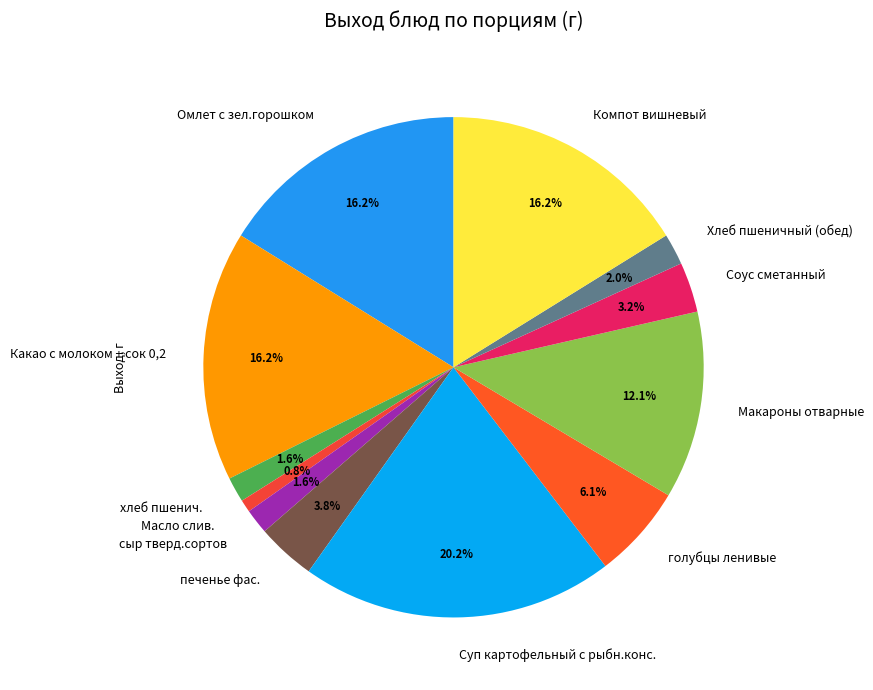

Is the sum of Суп картофельный с рыбн.конс. and Масло слив. greater than half?

No